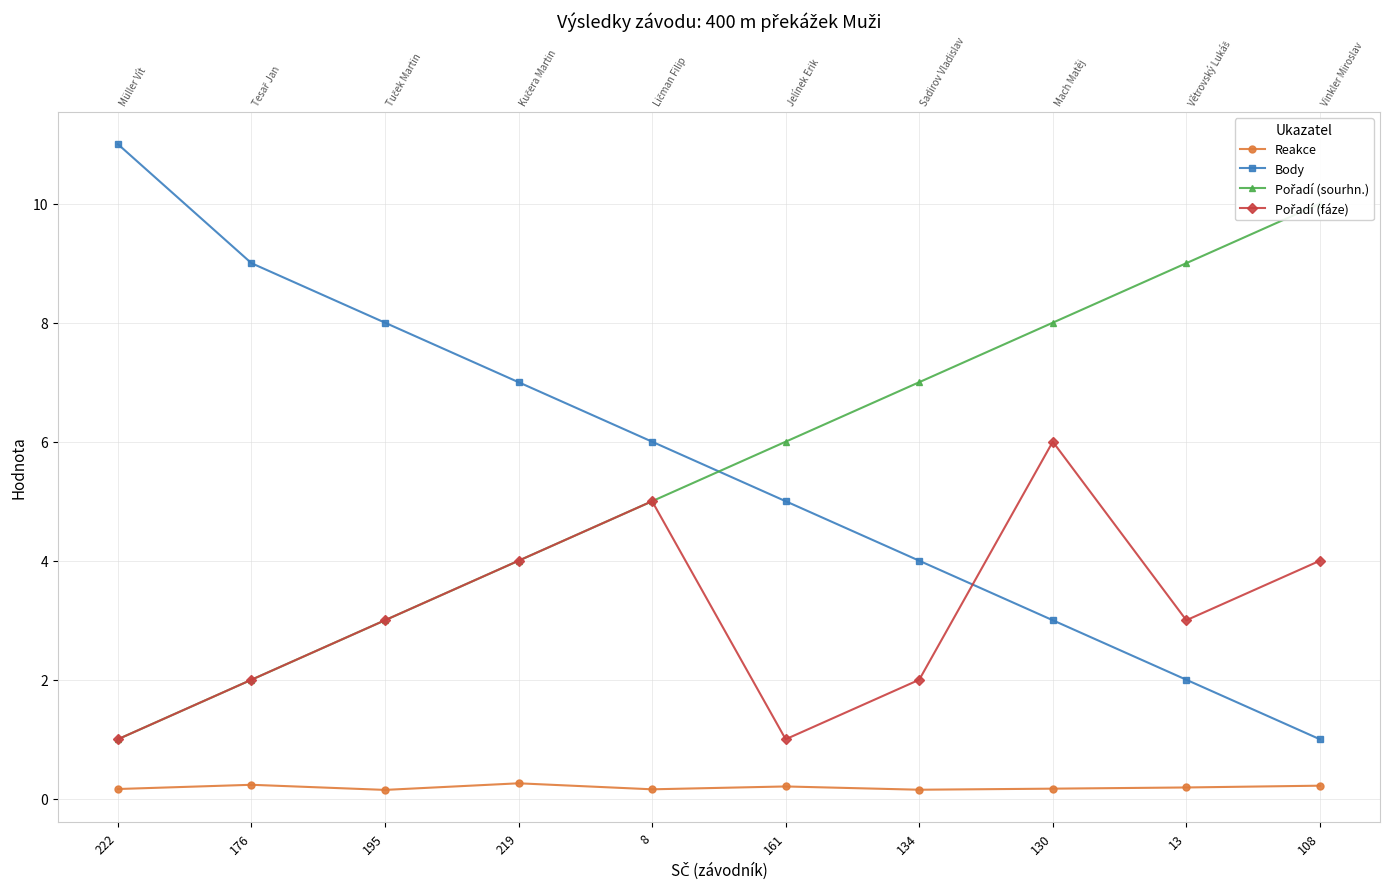

What is the label of the 5th point from the left?

8